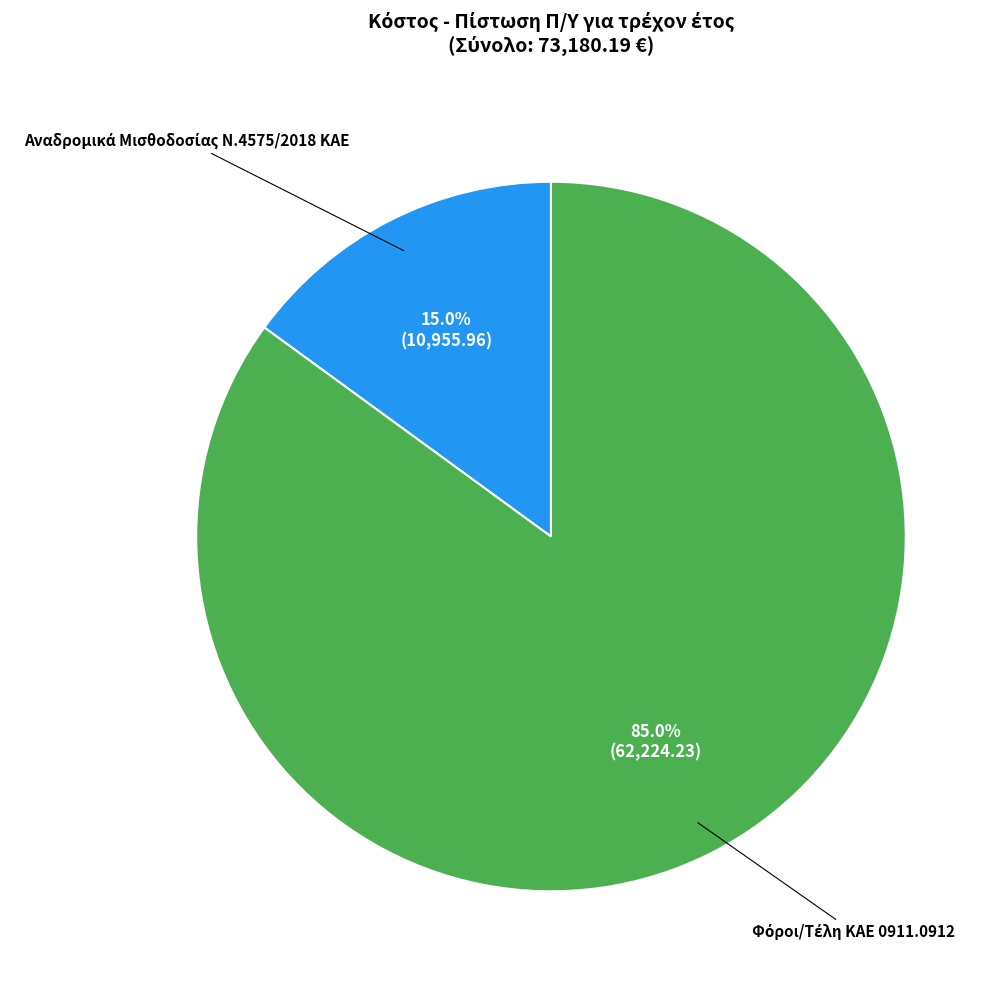

Is there a majority slice in this chart?

Yes